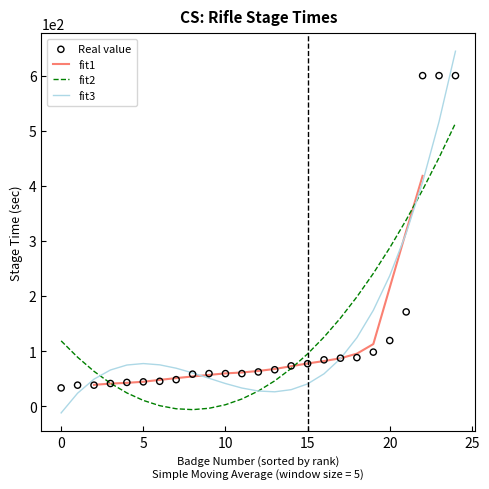

What is the change in value from 208 to 221?

+513